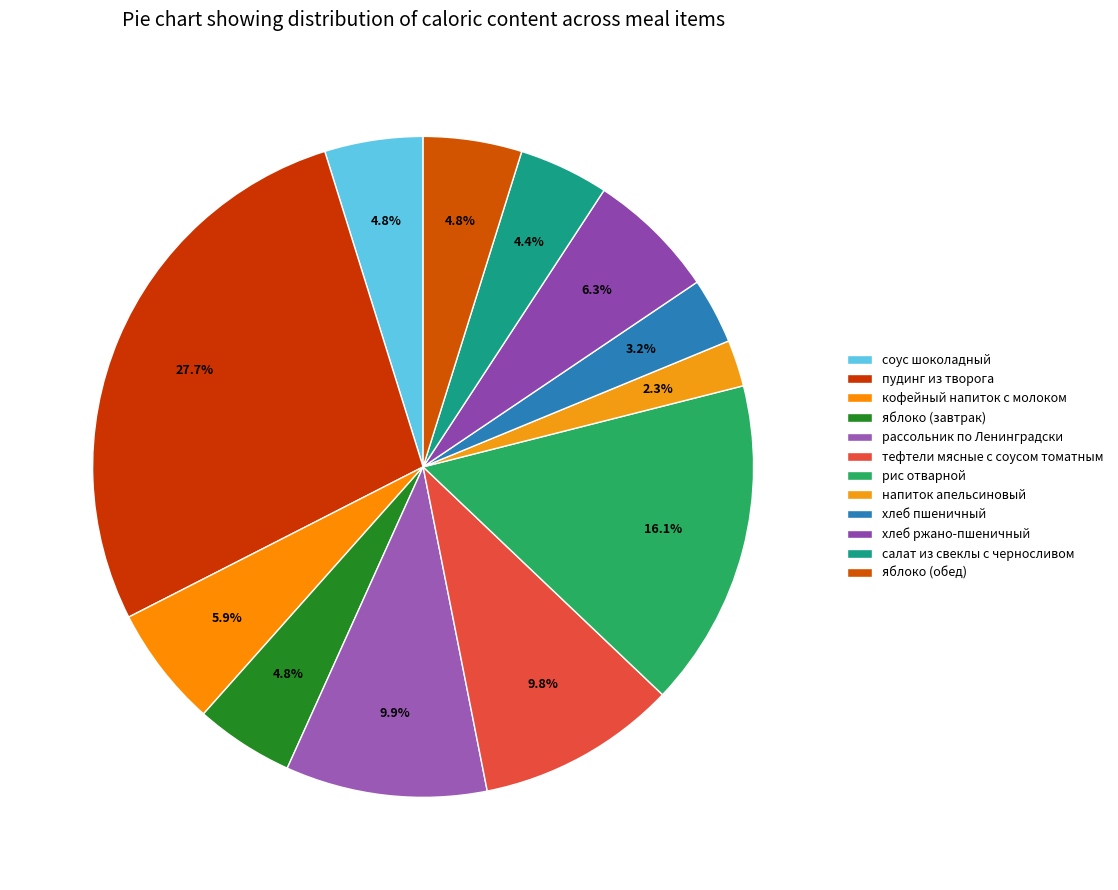

What percentage is the кофейный напиток с молоком slice, to the nearest percent?

6%